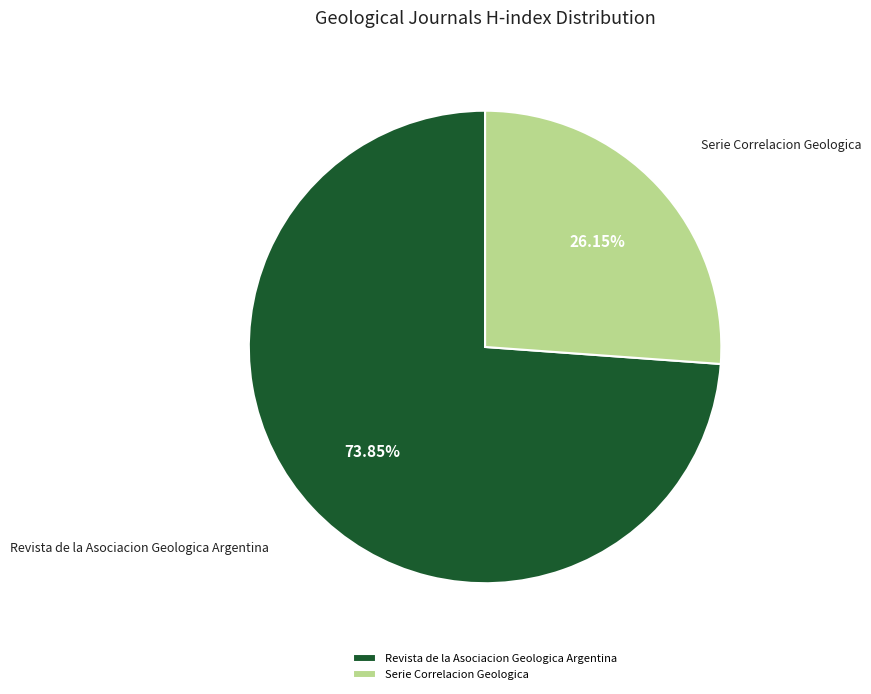

To the nearest percent, what portion does Serie Correlacion Geologica represent?

26%